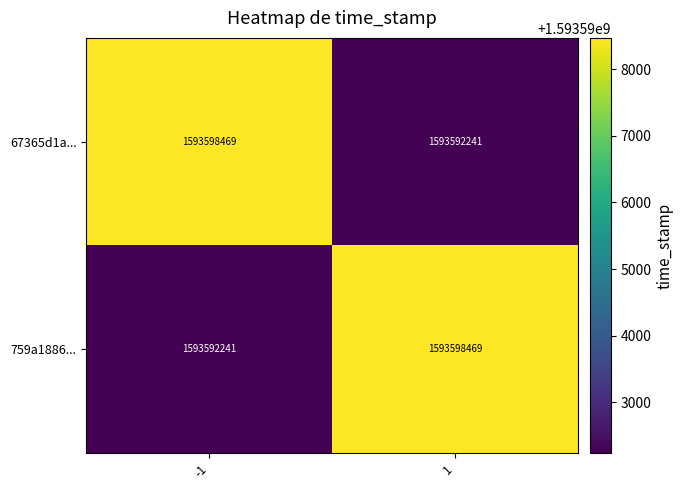

Reading right to left, what are all the values shown in this chart?

67365d1a...: 1593592241	1593598469
759a1886...: 1593598469	1593592241